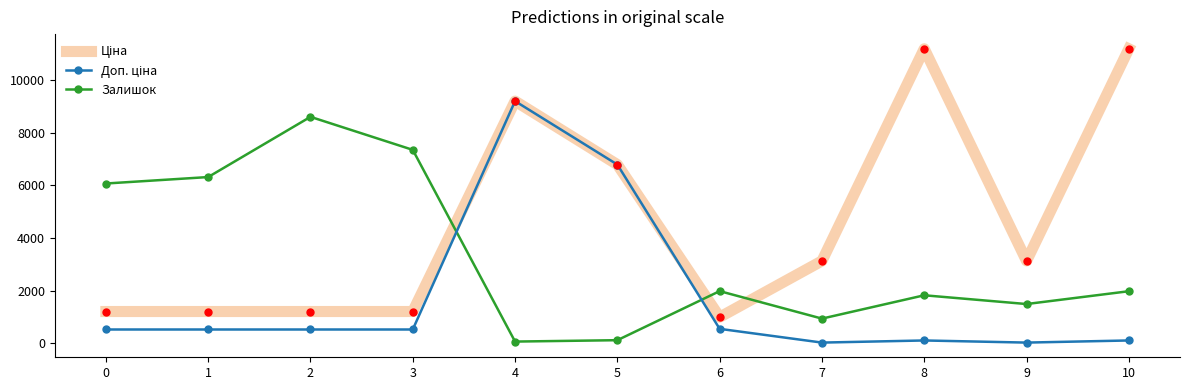

What is the difference between the highest and lowest values at 2?

8071.3